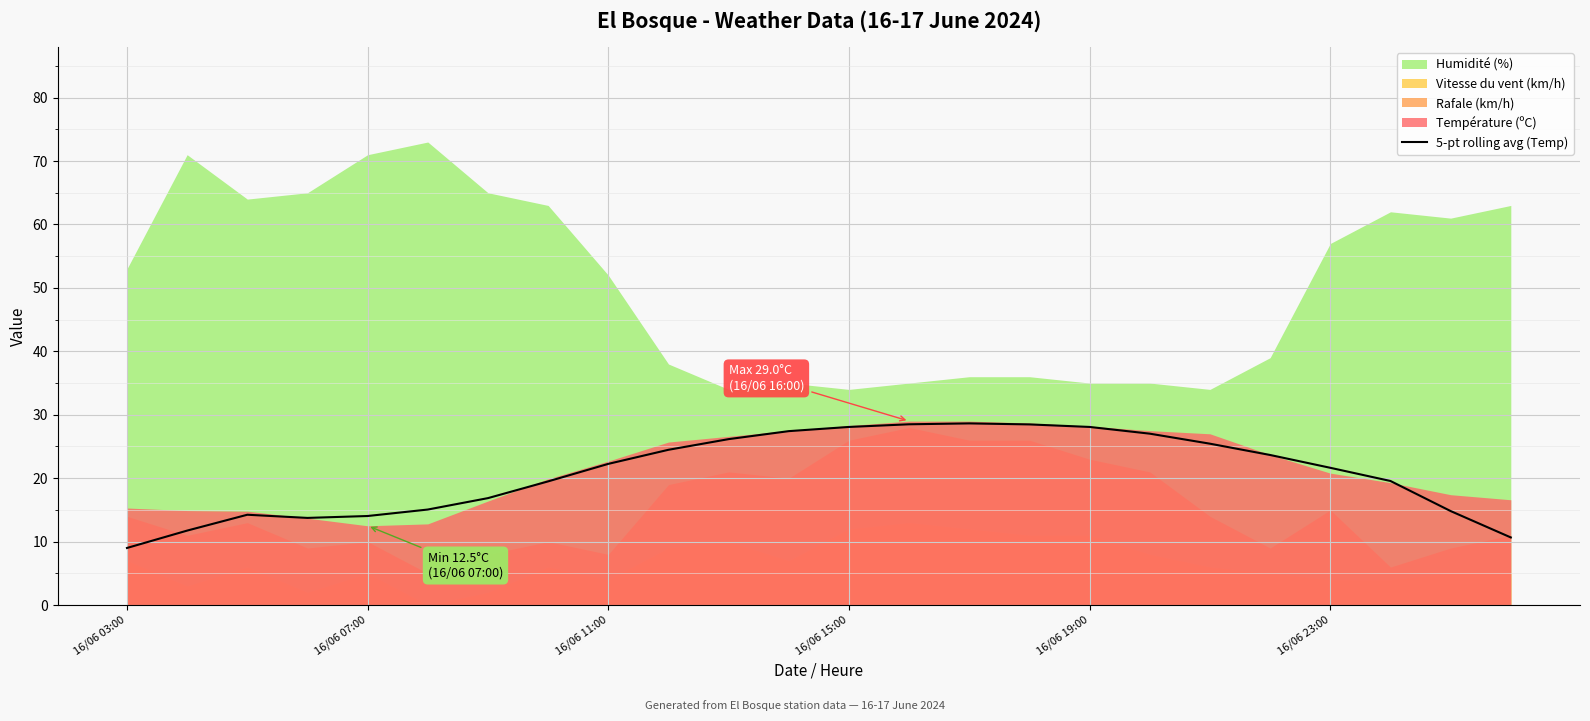

What is the difference between the values at 16/06 03:00 and 18?

16.4